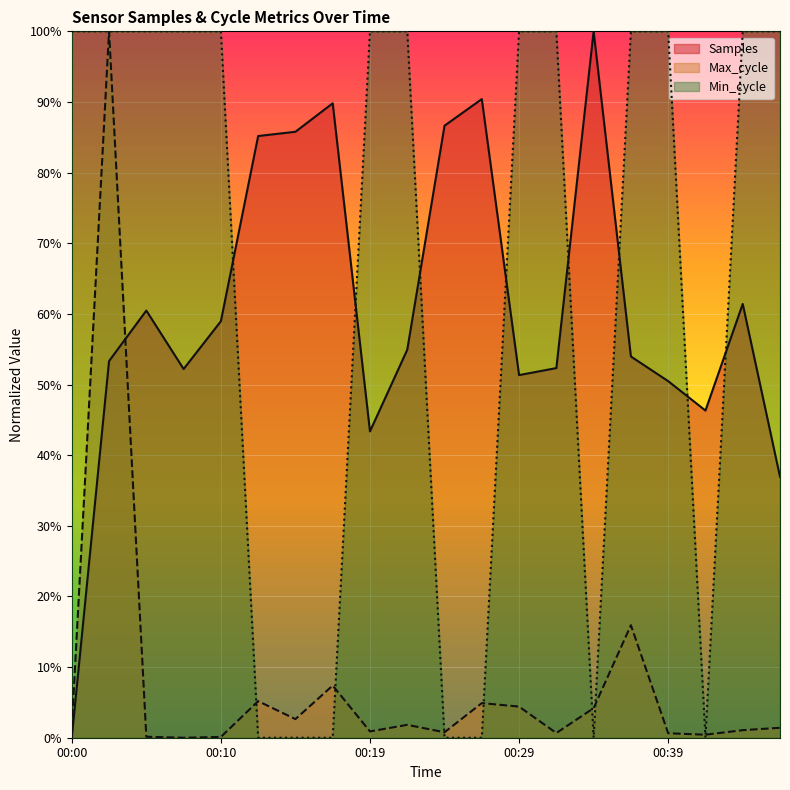

What is the spread (max minus min) of values at 00:12?

0.9